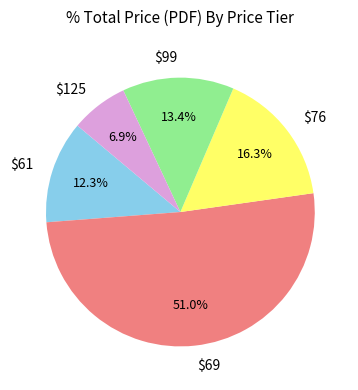

Is $69 the majority of the pie?

Yes